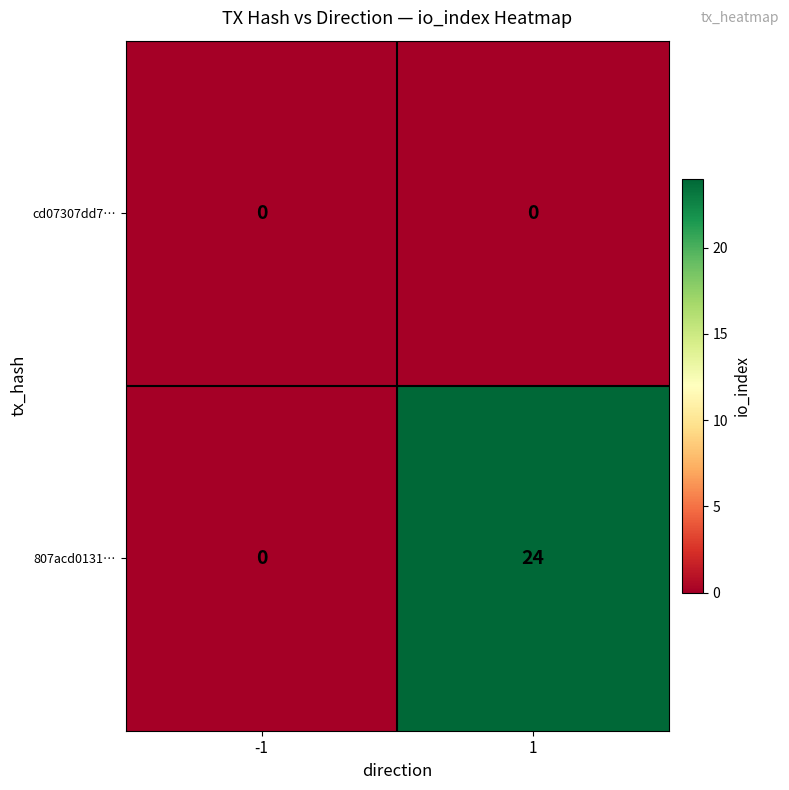

Which series changed the most between -1 and 1?

807acd0131…